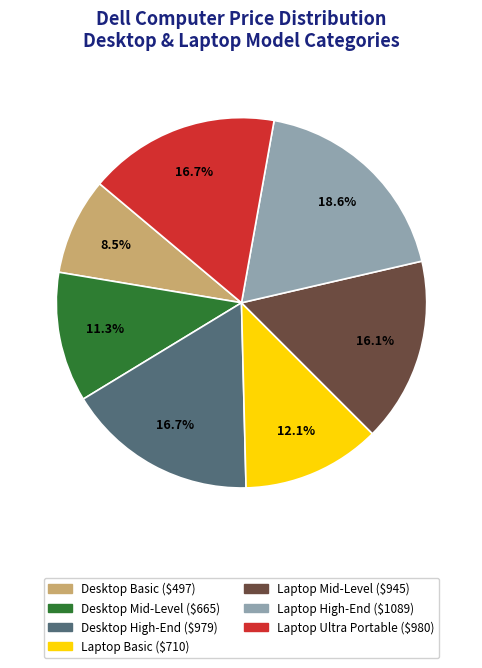

Between Laptop High-End and Laptop Mid-Level, which is larger?

Laptop High-End